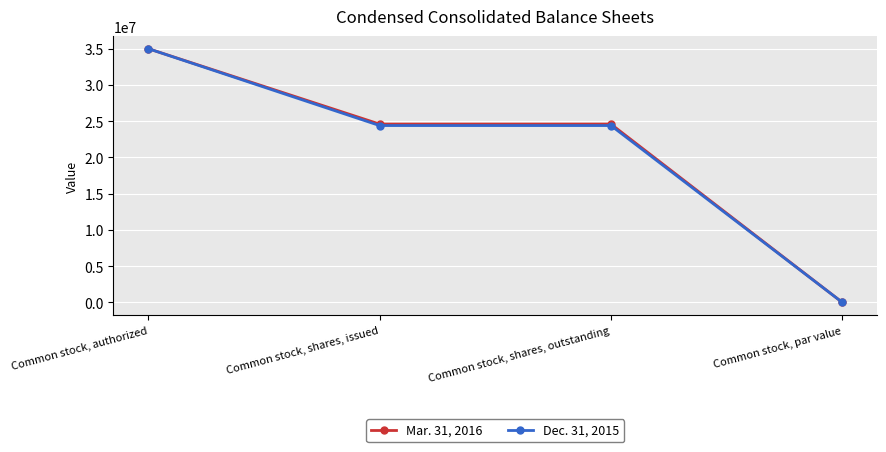

Which category has the highest value across all series?

Common stock, authorized